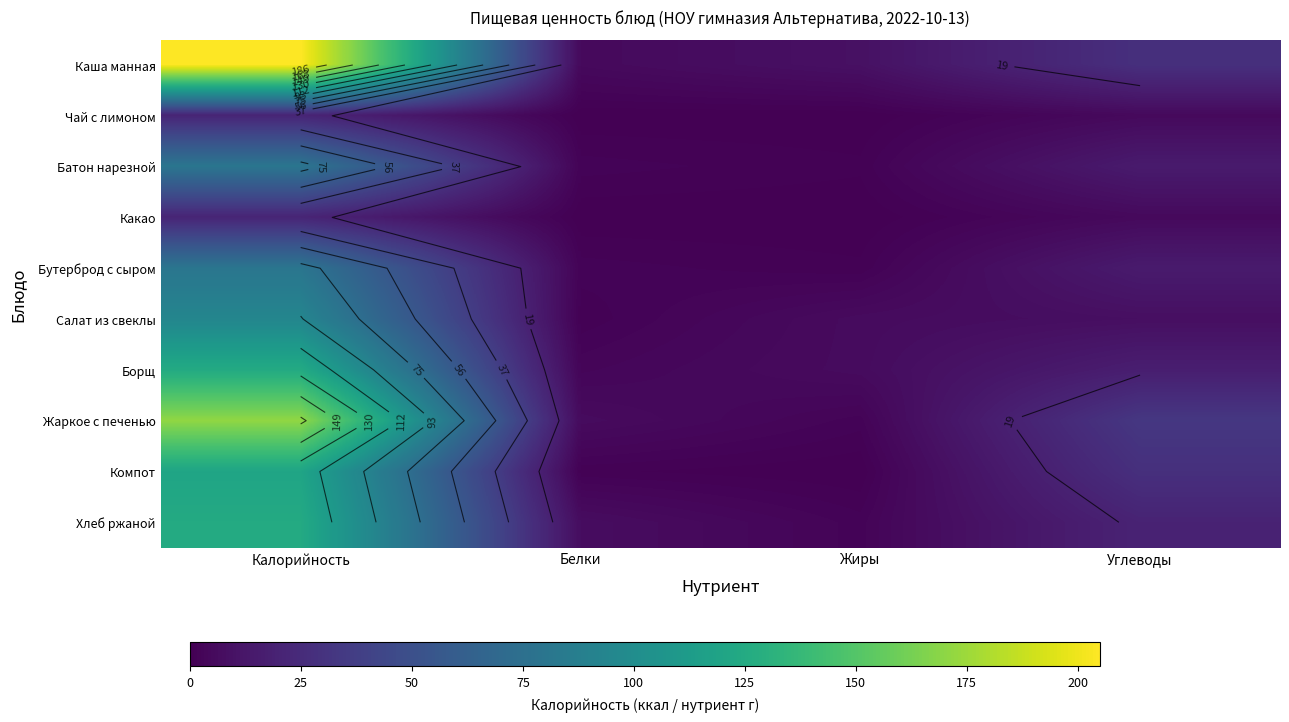

Is it true that Хлеб ржаной equals 7.0 at Белки?

True